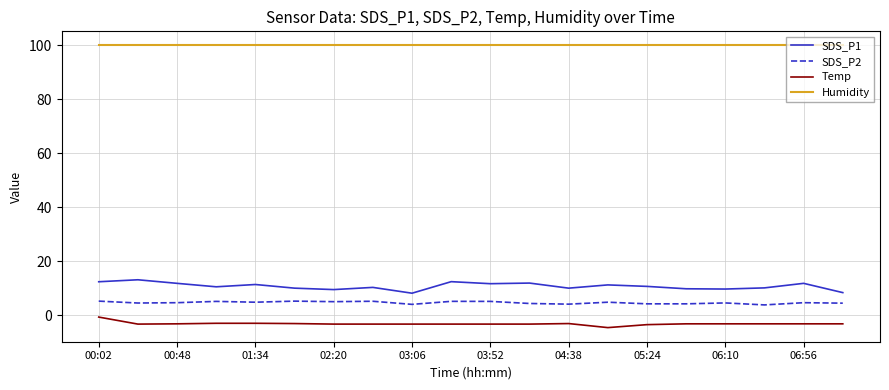

What are all the series names shown in the legend?

SDS_P1, SDS_P2, Temp, Humidity